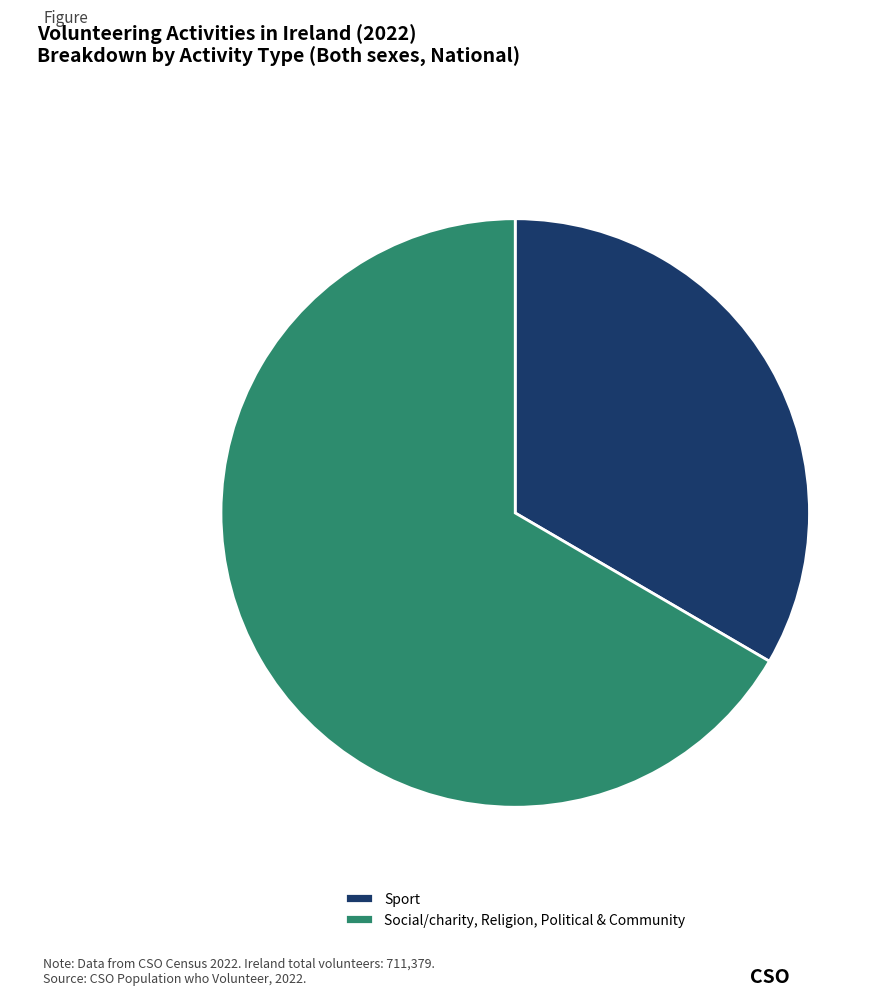

Does Sport account for over 50% of the chart?

No